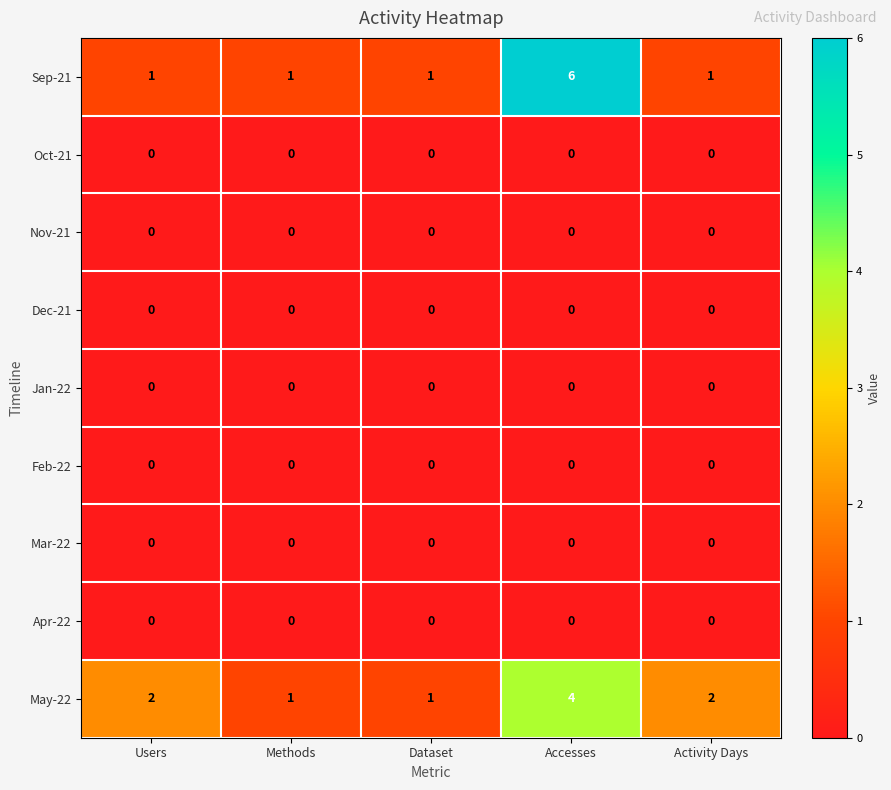

Is it true that Feb-22 equals 0 at Dataset?

True